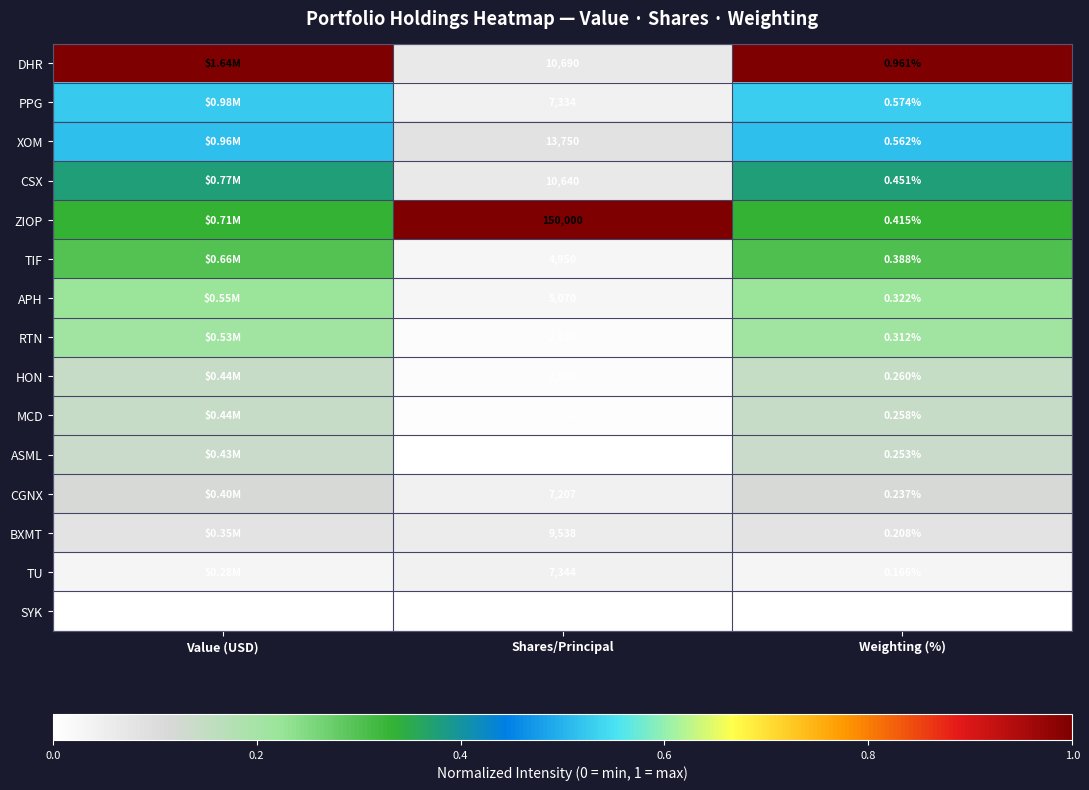

True or false: TU has a value of 0.1 at Shares/Principal.

False